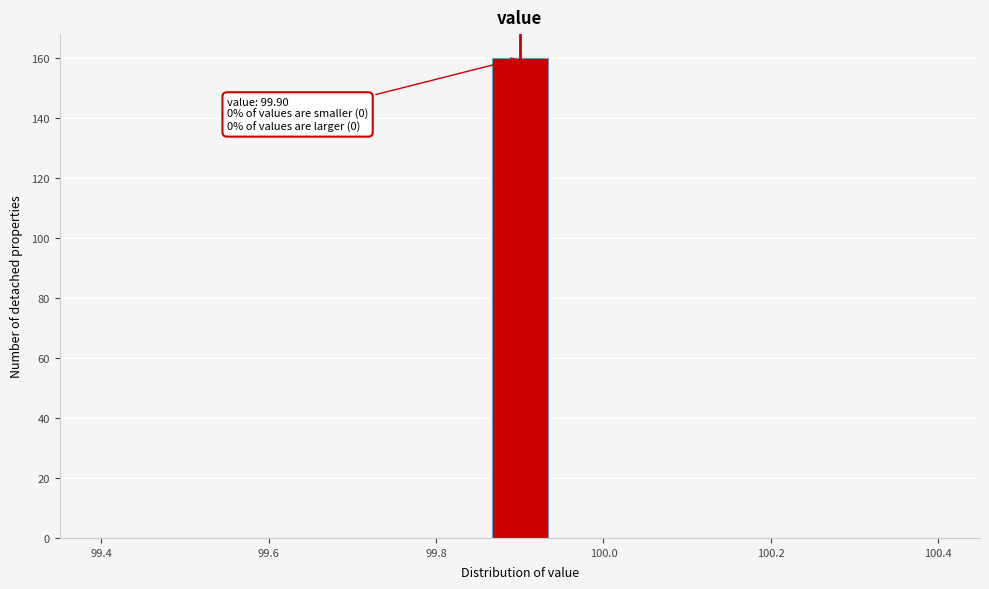

Around what value on the x-axis is the tallest bar? Give the approximate position of its centre, as read against the axis.

99.90